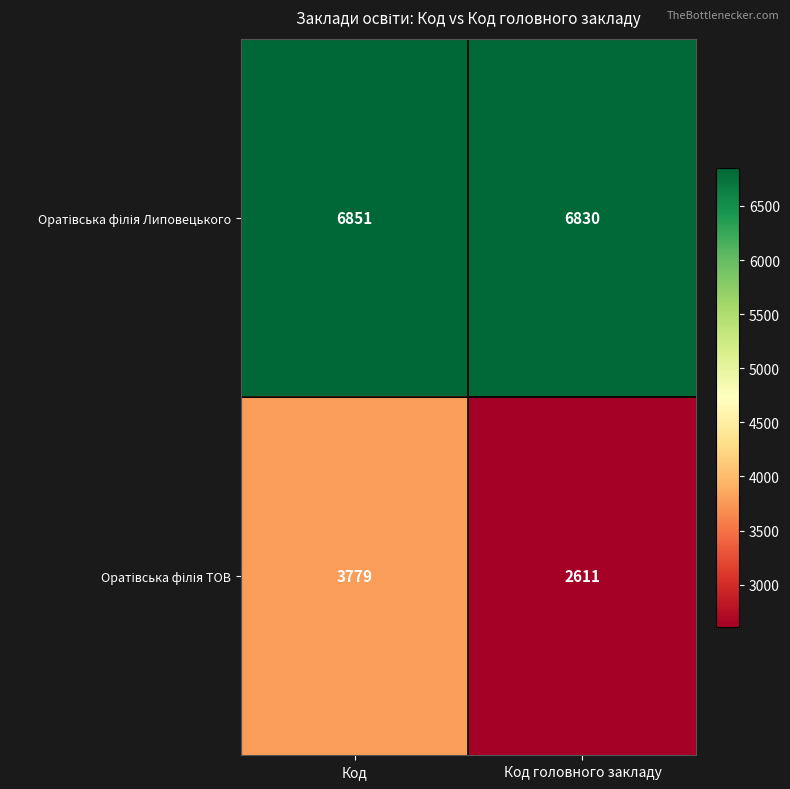

What is the total value across all series at Код?

10630